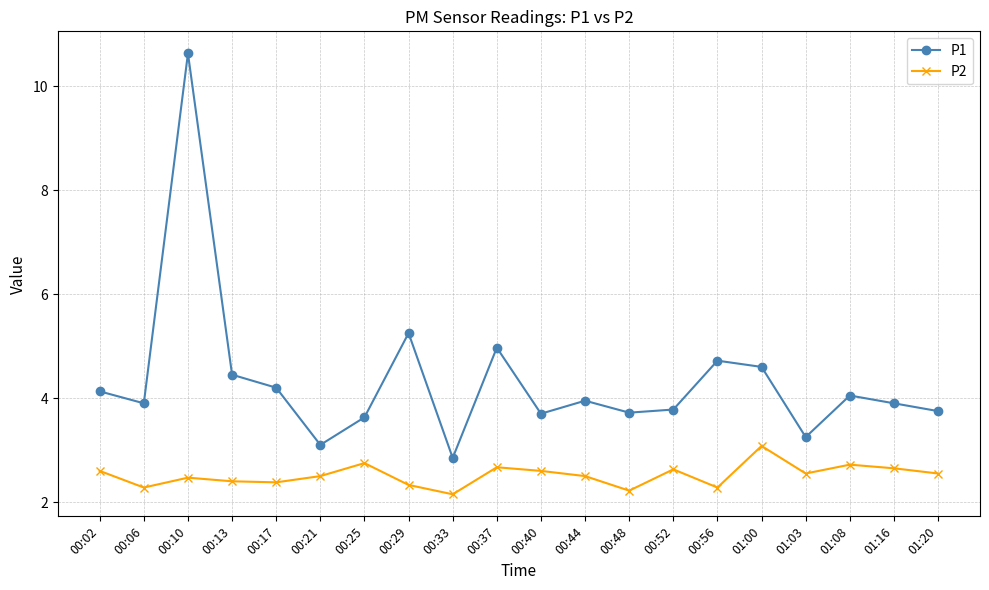

What is the total value across all series at 00:52?

6.4